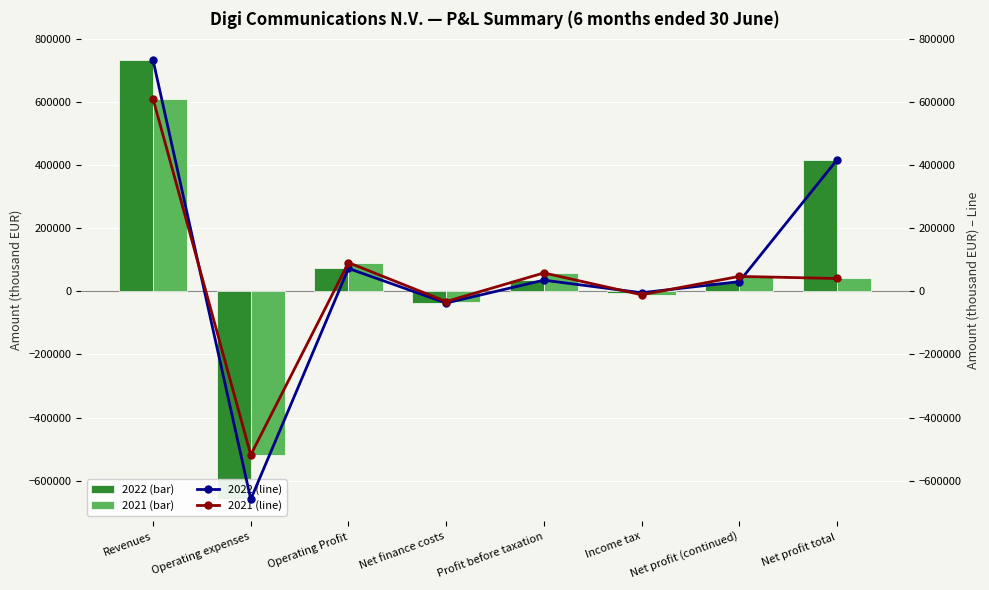

How many data points in 2021 (line) are above 47060?

3